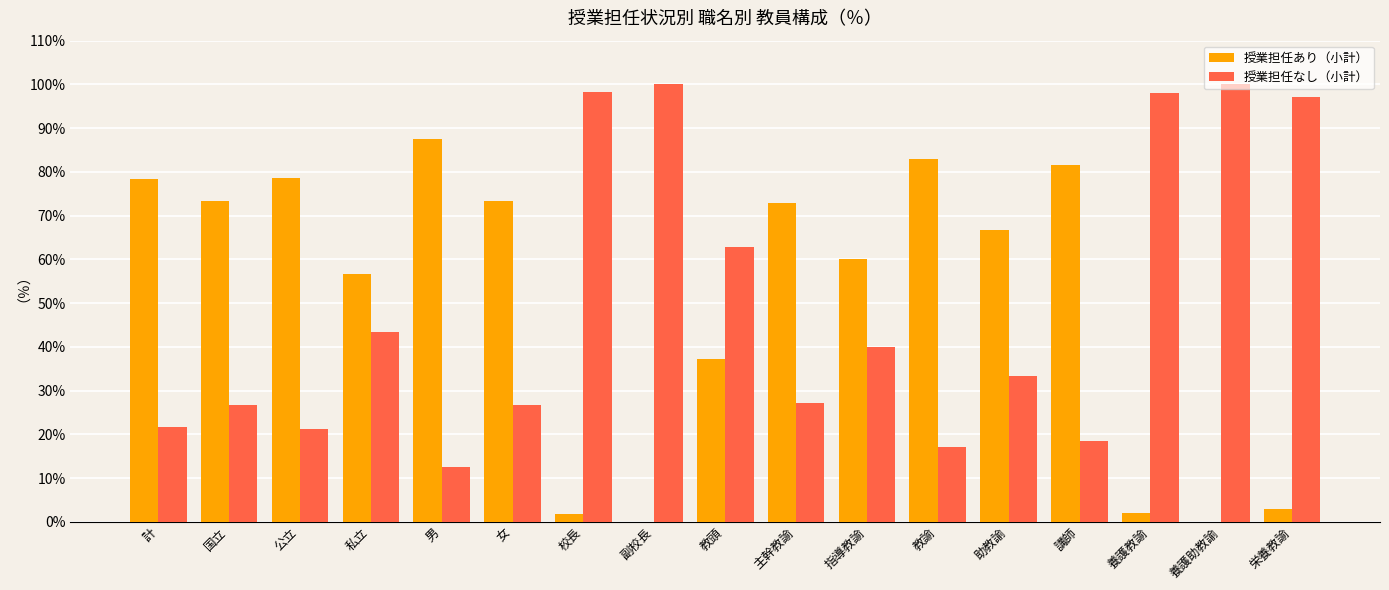

What is the sum of all 授業担任なし（小計） values?

844.4